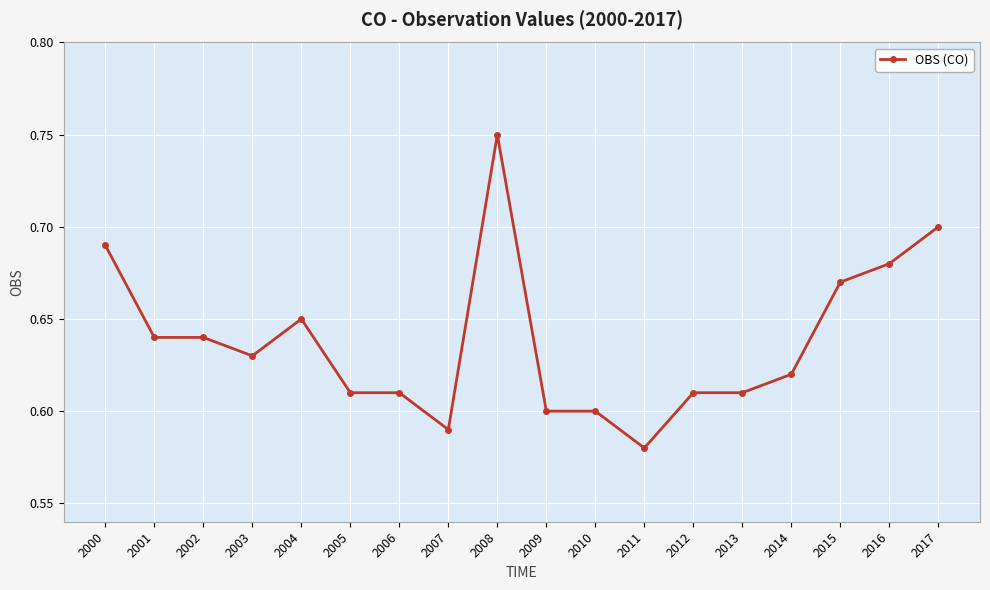

Where is the data nearest to the value 0?

2011